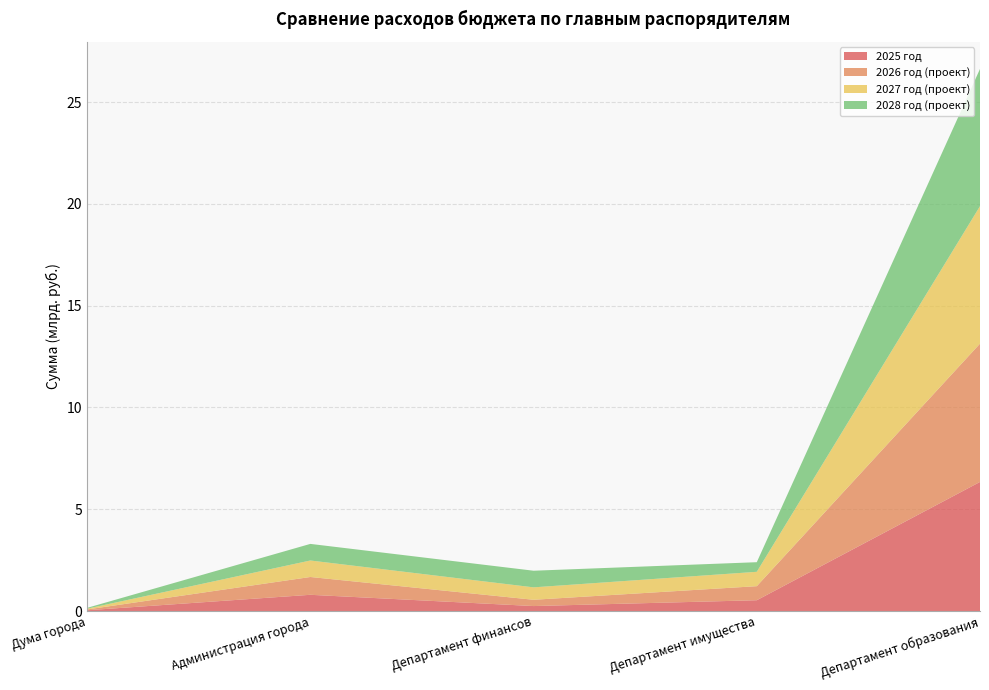

Reading left to right, list all the values displayed in this chart.

2025 год: 36652700	796979393	243777042	530510100	6340453277
2026 год (проект): 40019200	874585634	308660134	690054400	6792989420
2027 год (проект): 39013600	809880460	610469737	705423300	6751540587
2028 год (проект): 39856300	815581960	816557365	472121800	6741332387